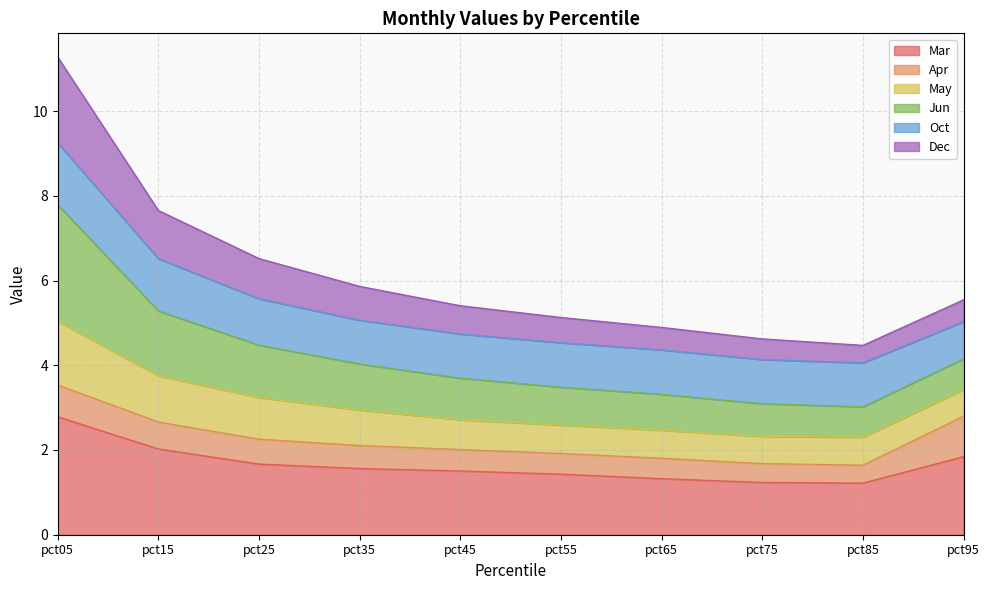

The Mar series shows 1.7 at pct25. True or false?

True